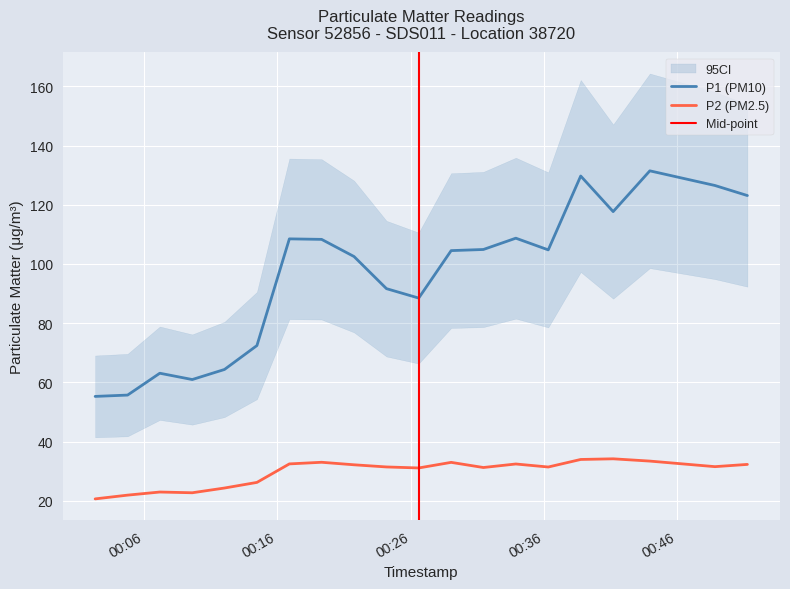

What is the difference between the P1 values at 2022-12-24T00:14:28 and 2022-12-24T00:31:27?

32.4